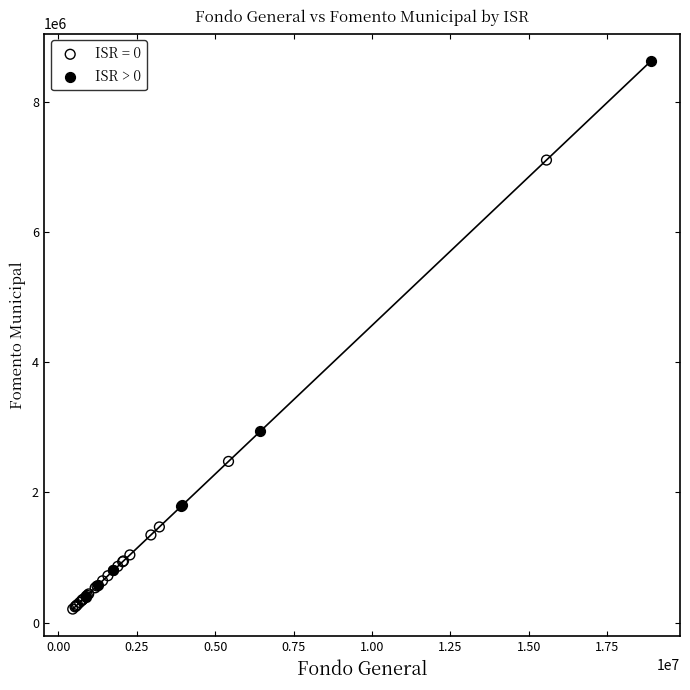

Which series has the largest Y range (max minus min)?

ISR > 0